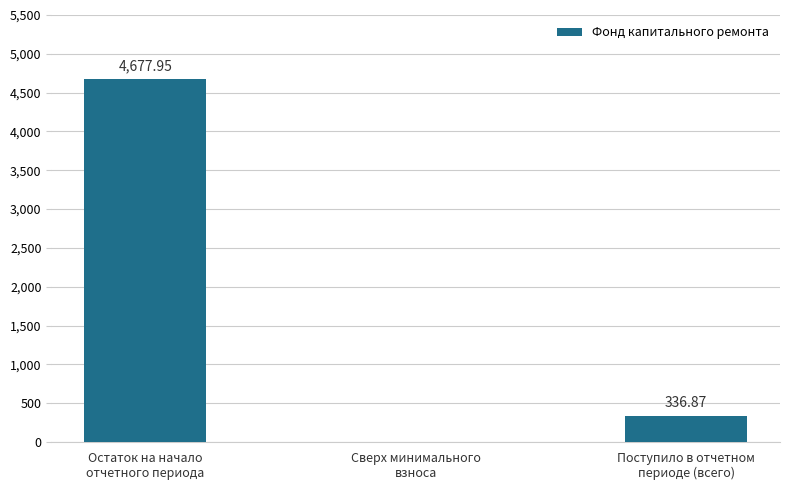

What is the sum of all values?

5014.8